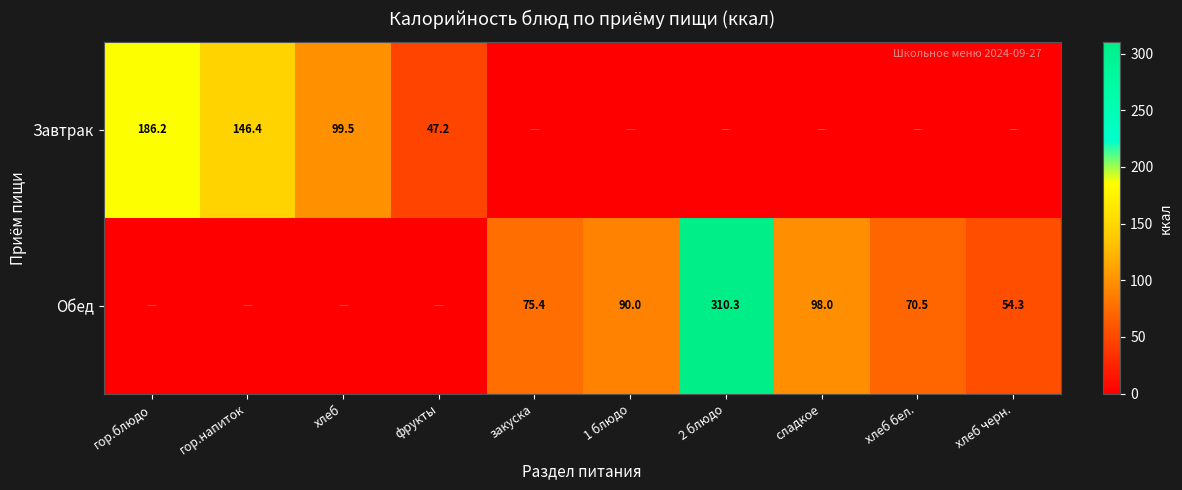

The Обед series shows 156.3 at сладкое. True or false?

False